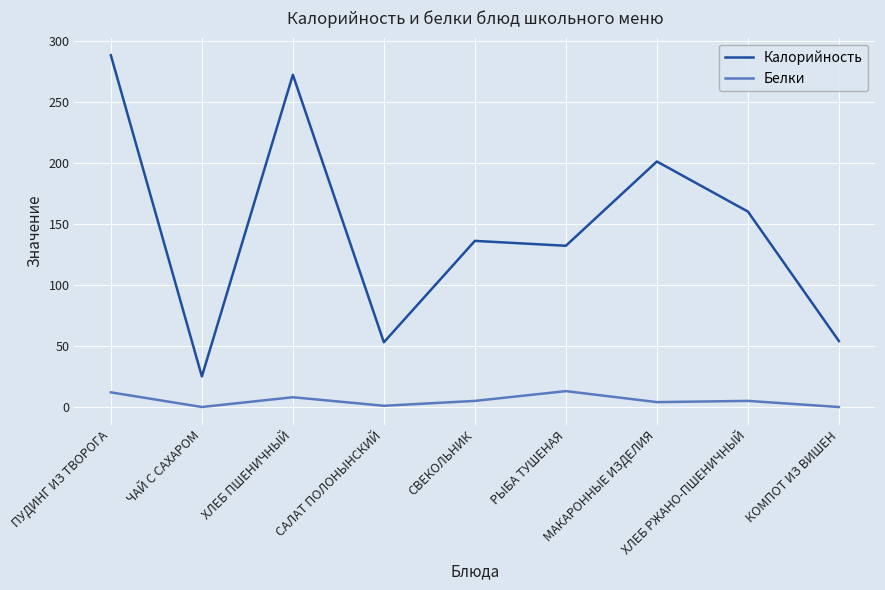

What is the difference between the highest and lowest values at ЧАЙ С САХАРОМ?

25